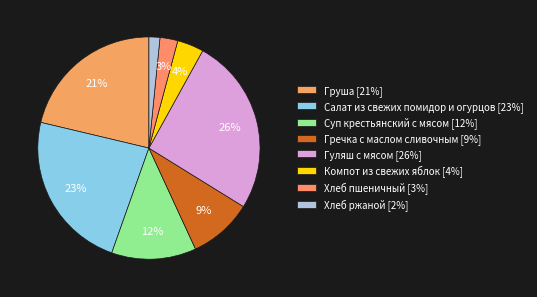

Is it true that Груша is 27% of the pie?

False